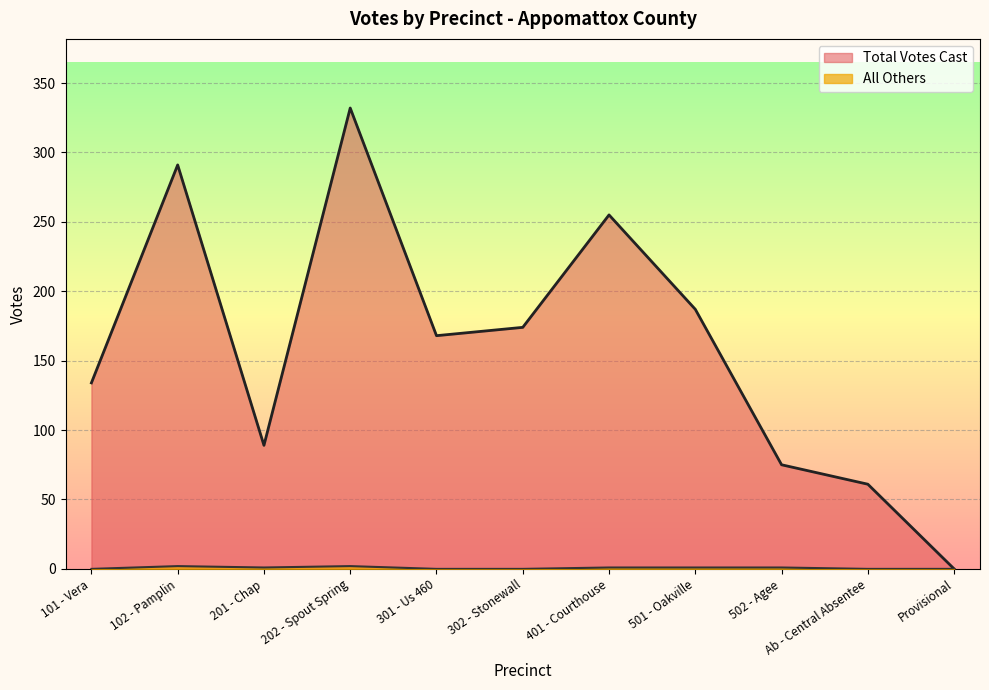

Where is the first local minimum for Total Votes Cast?

201 - Chap